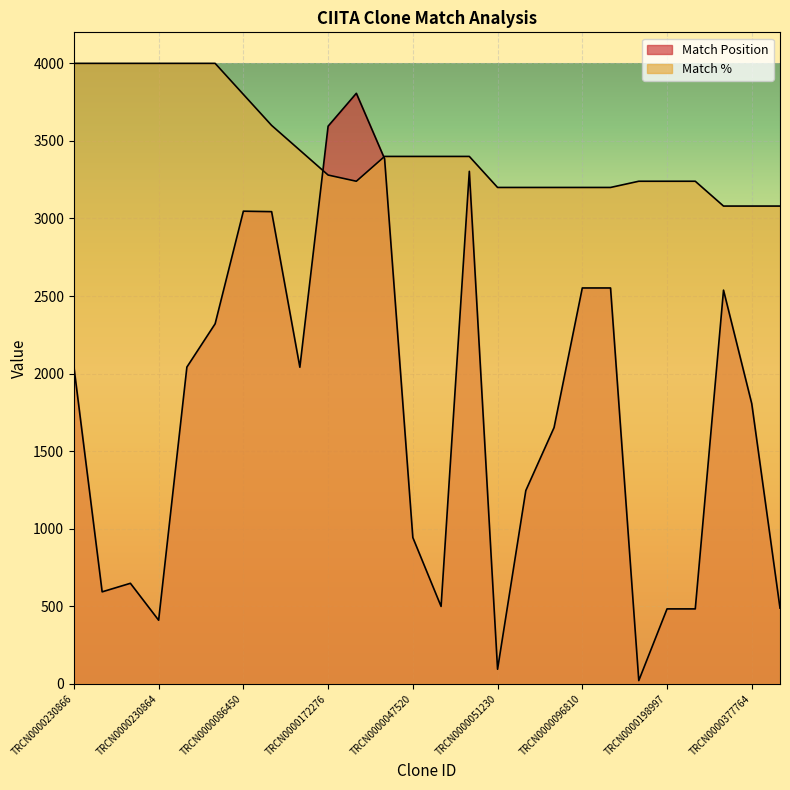

Which has a higher value, TRCN0000380971 or TRCN0000086450?

TRCN0000380971